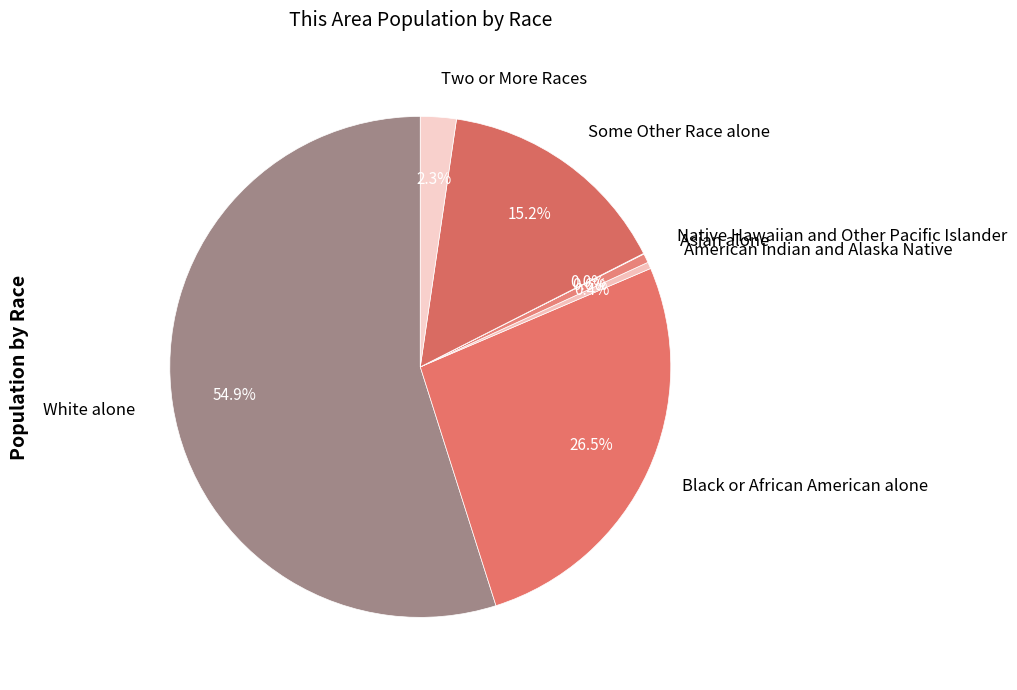

To the nearest percent, what is the average slice percentage?

14%